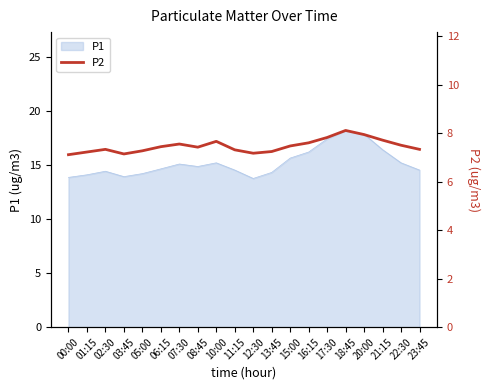

At which label is the value closest to 7?

00:00